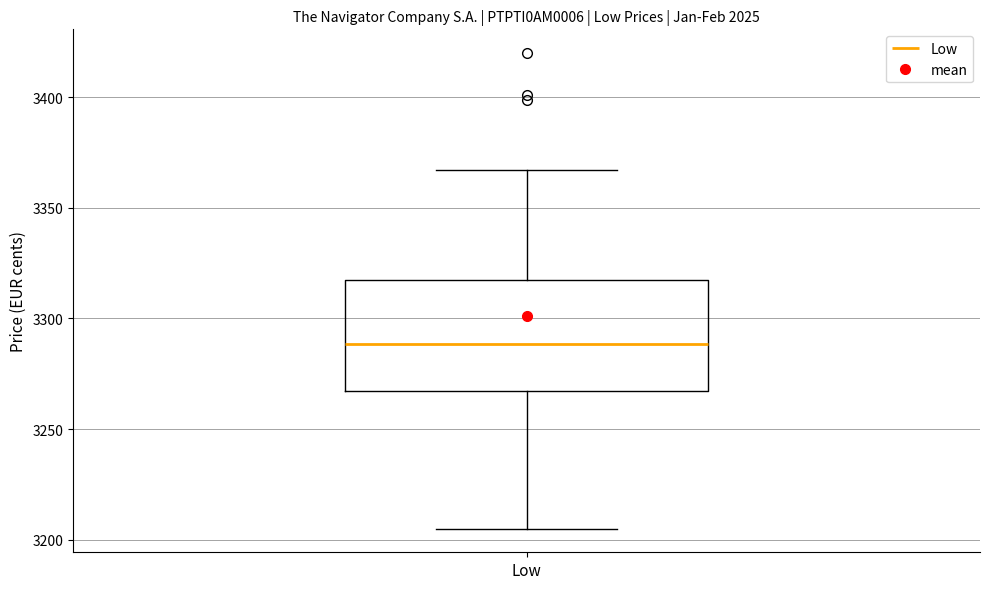

Read this box plot against the y-axis: the position of the median line, the range covered by the box, and the ends of both whiskers. The values are not printed on the chart, so give them approximately, as read against the axis.

median 3290, box 3265 to 3315, whiskers 3205 to 3365